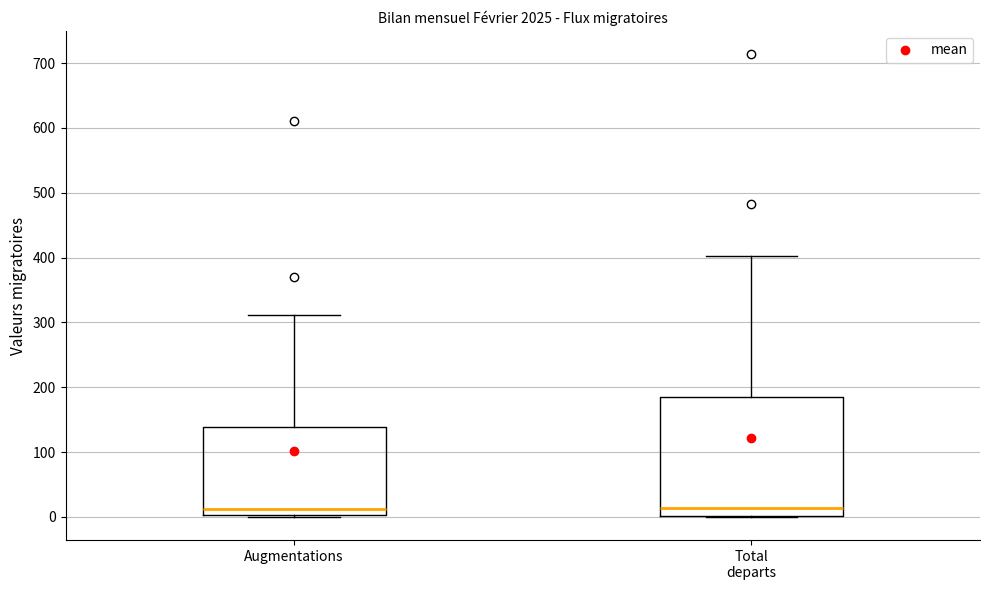

Where is the lower edge of the box for Augmentations on the y-axis? The values are not printed on the chart, so give them approximately, as read against the axis.

0